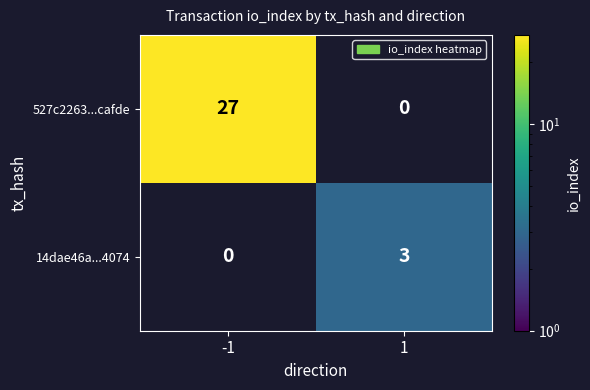

The value of 14dae46a...4074 at 1 is 1. True or false?

False